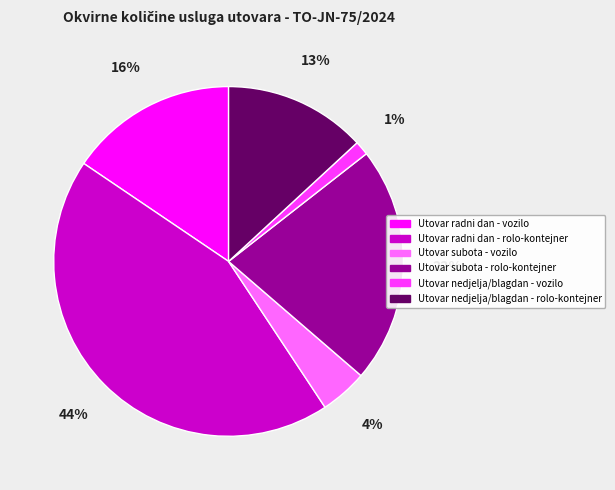

Does any single category account for the majority?

No